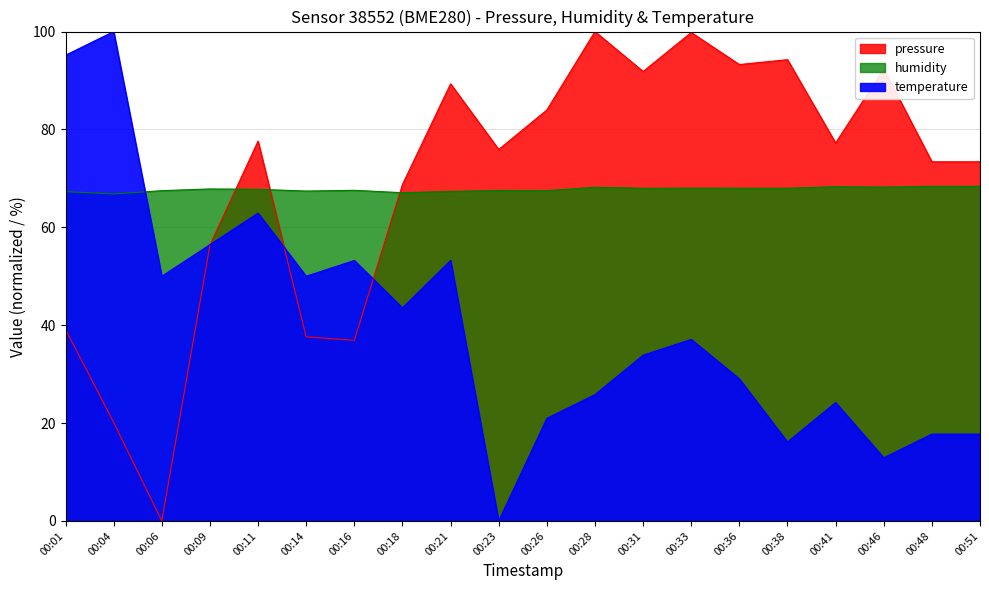

Reading left to right, extract all data points from this chart.

pressure: 00:01=39.1	00:04=20.2	00:06=0.0	00:09=56.4	00:11=77.6	00:14=37.6	00:16=36.9	00:18=68.7	00:21=89.3	00:23=75.9	00:26=84.0	00:28=100.0	00:31=91.8	00:33=99.8	00:36=93.3	00:38=94.3	00:41=77.2	00:46=92.4	00:48=73.4	00:51=73.4
humidity: 00:01=67.3	00:04=66.8	00:06=67.5	00:09=67.8	00:11=67.8	00:14=67.4	00:16=67.6	00:18=67.1	00:21=67.3	00:23=67.5	00:26=67.5	00:28=68.2	00:31=68.0	00:33=68.0	00:36=68.0	00:38=68.0	00:41=68.3	00:46=68.2	00:48=68.4	00:51=68.4
temperature: 00:01=95.2	00:04=100.0	00:06=50.0	00:09=56.5	00:11=62.9	00:14=50.0	00:16=53.2	00:18=43.5	00:21=53.2	00:23=0.0	00:26=21.0	00:28=25.8	00:31=33.9	00:33=37.1	00:36=29.0	00:38=16.1	00:41=24.2	00:46=12.9	00:48=17.7	00:51=17.7